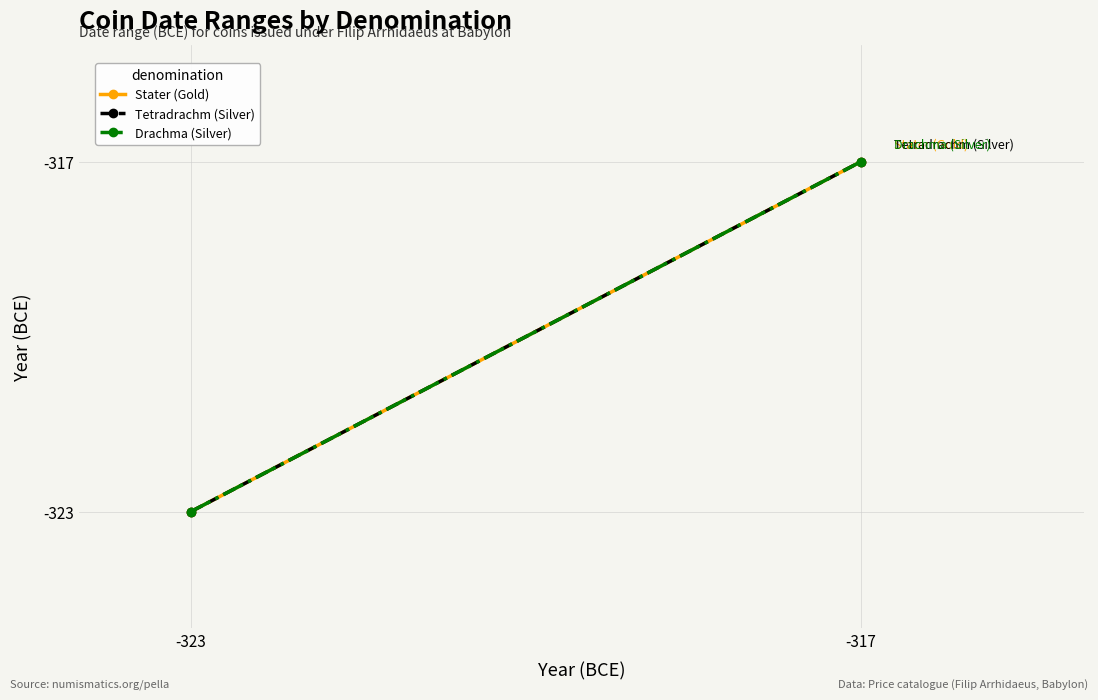

At which category is the sum across all series the highest?

-317